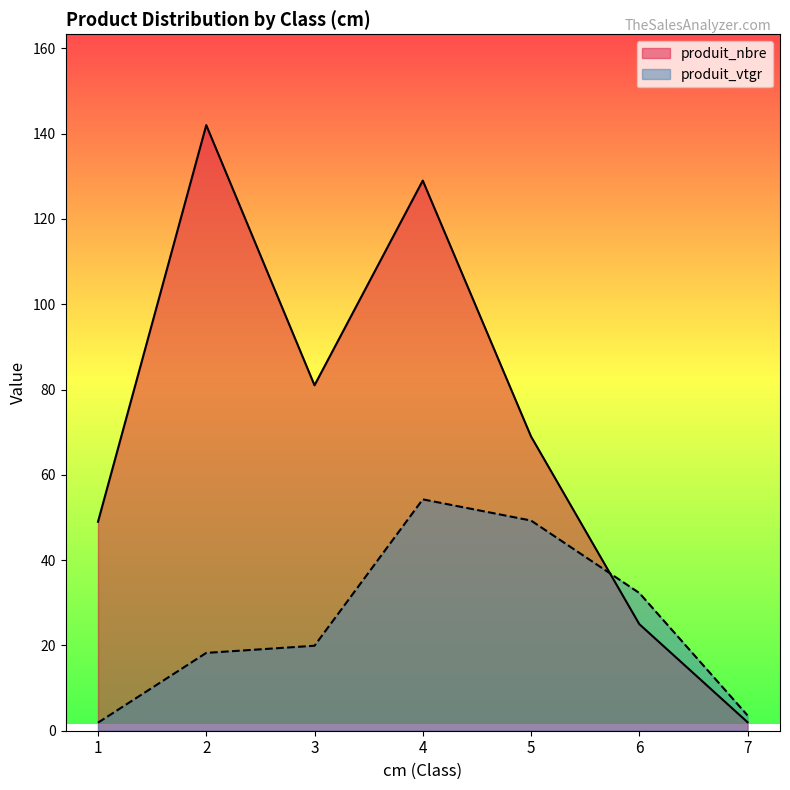

What is the value of the produit_vtgr point at the 3rd from the left?

19.9